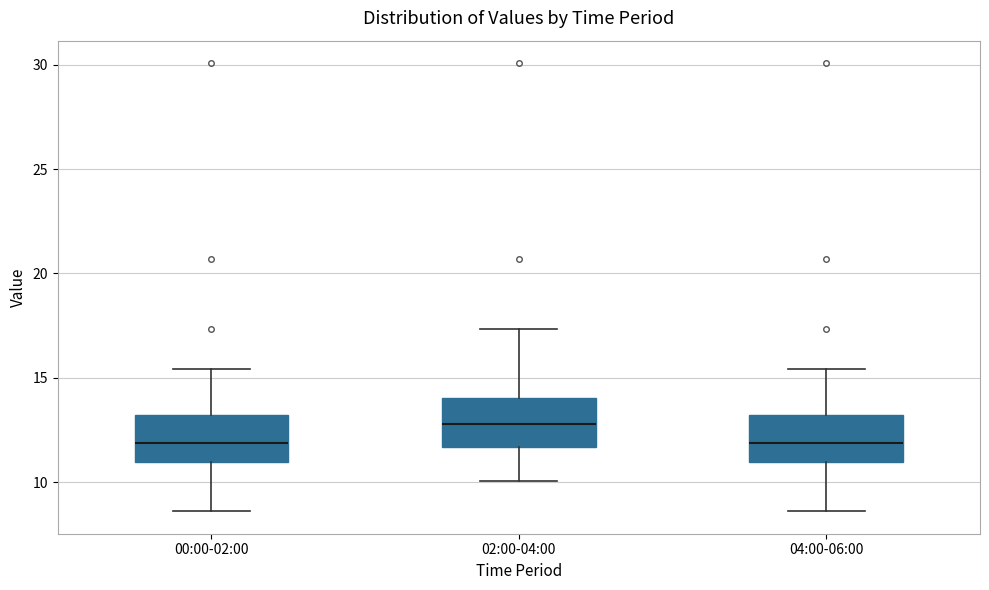

Which box's median line is the highest?

02:00-04:00